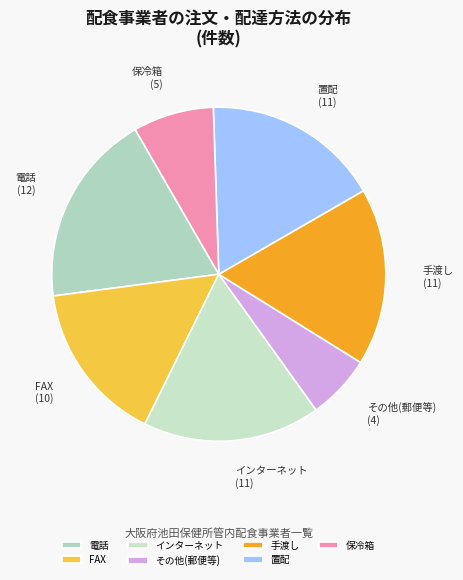

True or false: 置配 accounts for 10% of the total.

False